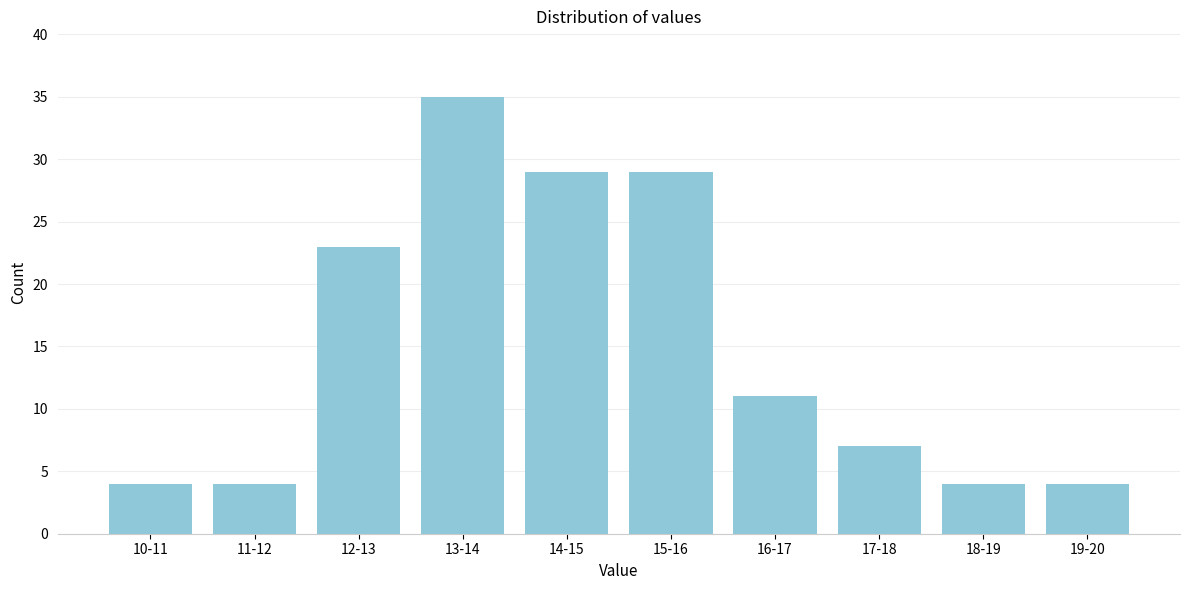

Reading left to right, list all the values displayed in this chart.

4	4	23	35	29	29	11	7	4	4